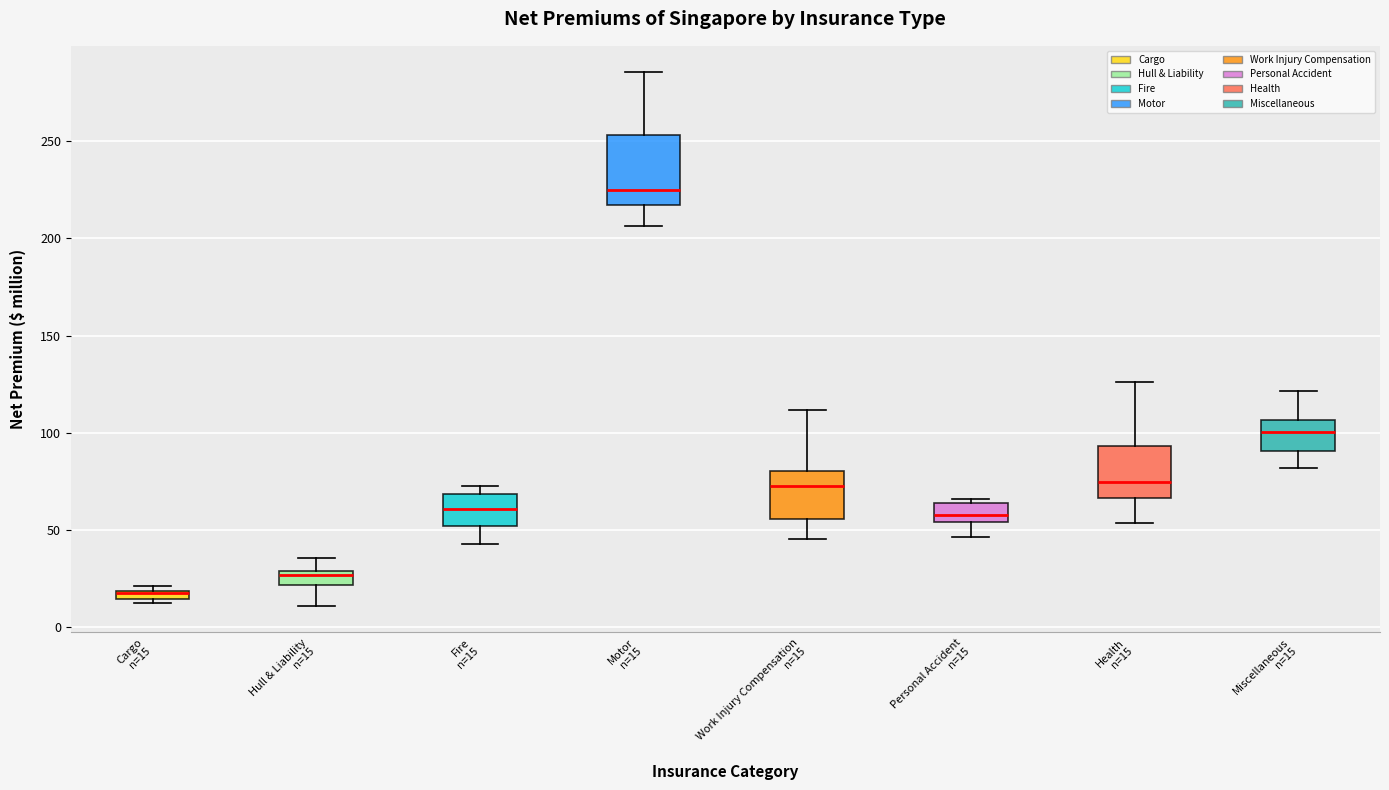

Where is the lower edge of the box for Cargo n=15 on the y-axis? The values are not printed on the chart, so give them approximately, as read against the axis.

15